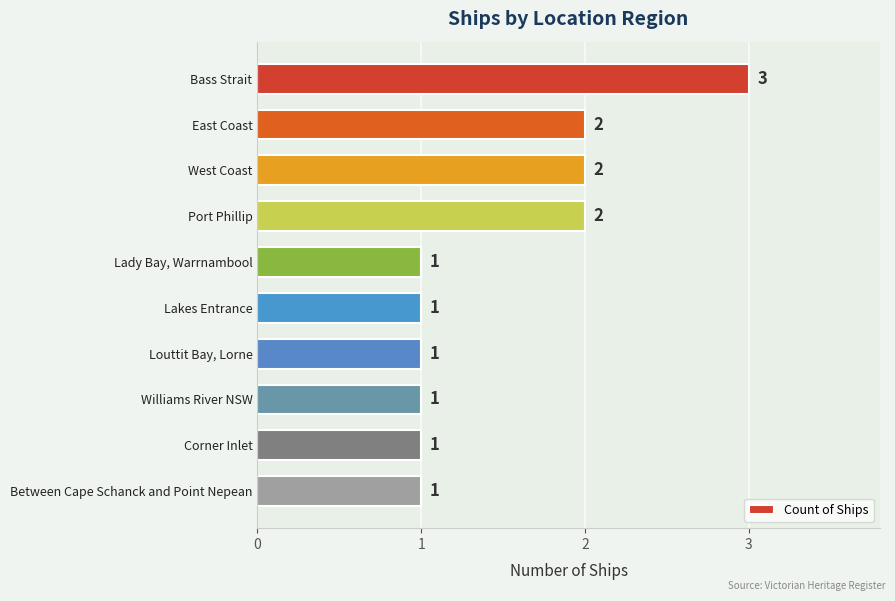

What is the ratio of the value at Lakes Entrance to the value at Port Phillip?

0.5